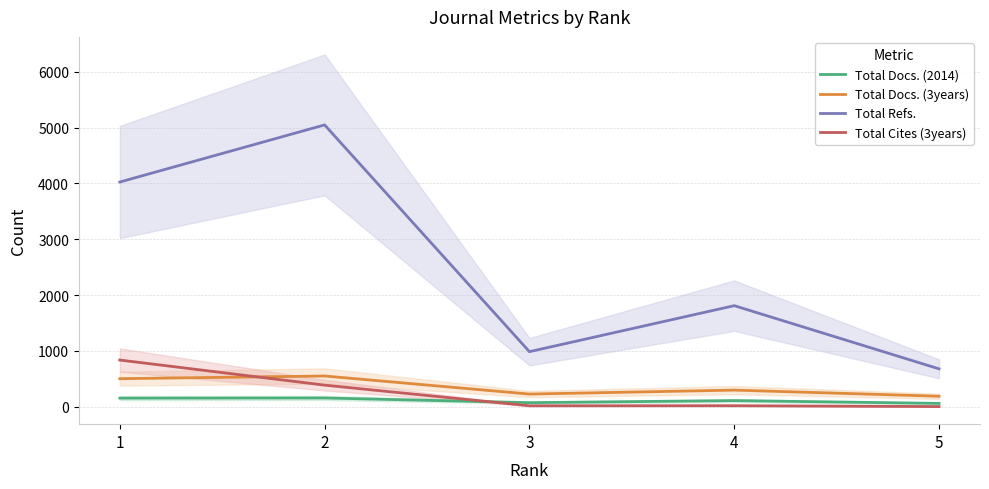

The value of Total Cites (3years) at 3 is 22. True or false?

False